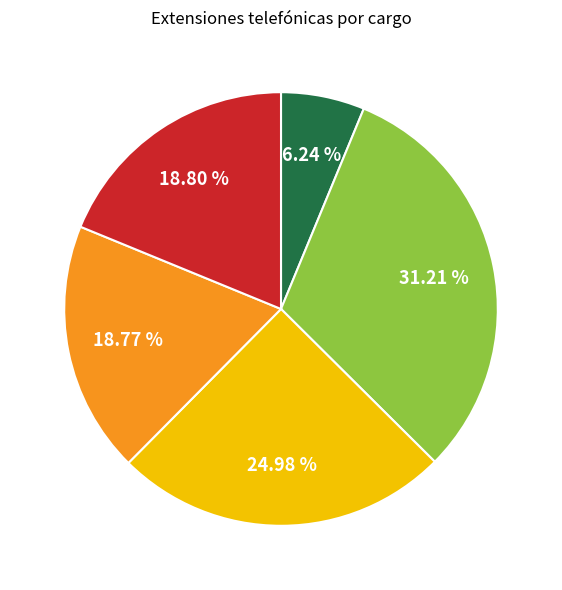

Is there a majority slice in this chart?

No